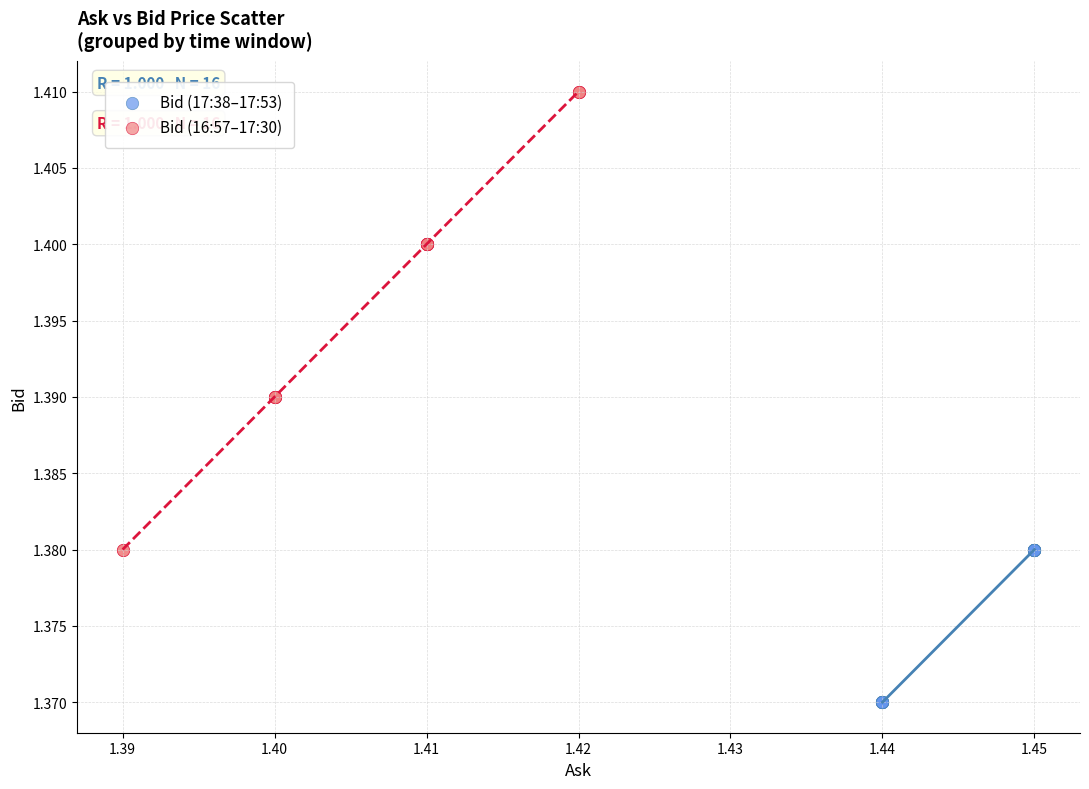

Which series has the widest spread of Y values?

Bid (16:57–17:30)